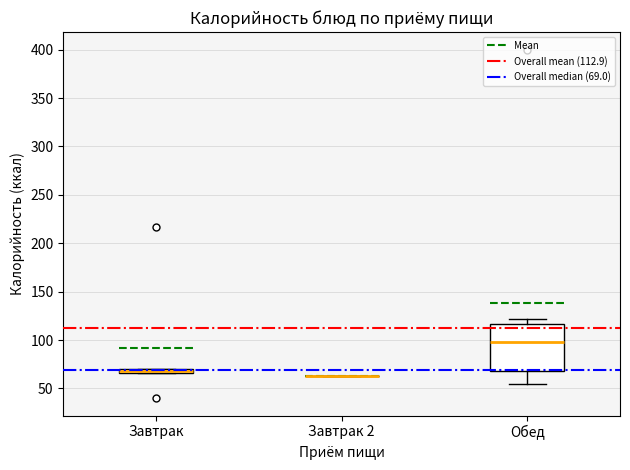

Comparing the boxes themselves (not the whiskers), which one is the tallest?

Обед